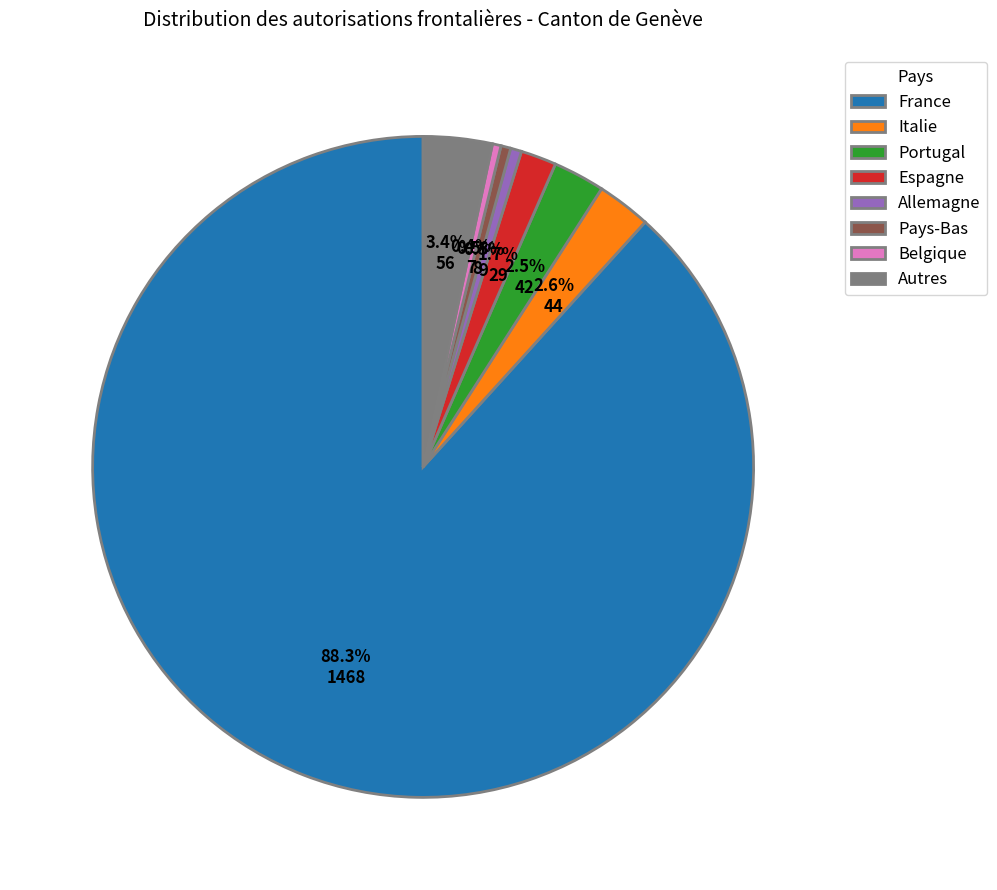

How many slices are in this pie chart?

8